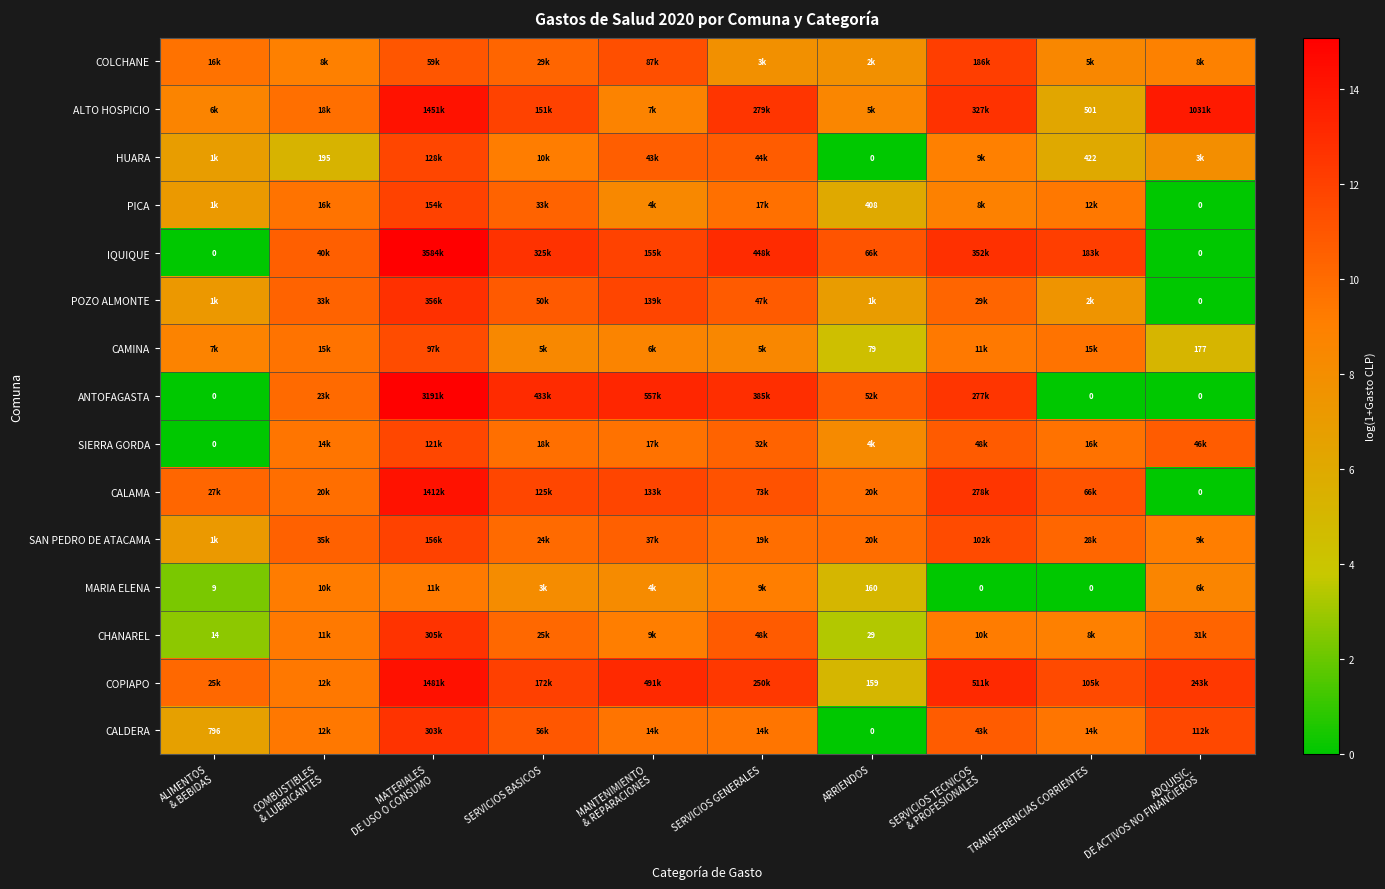

How many data points does each series have?

10